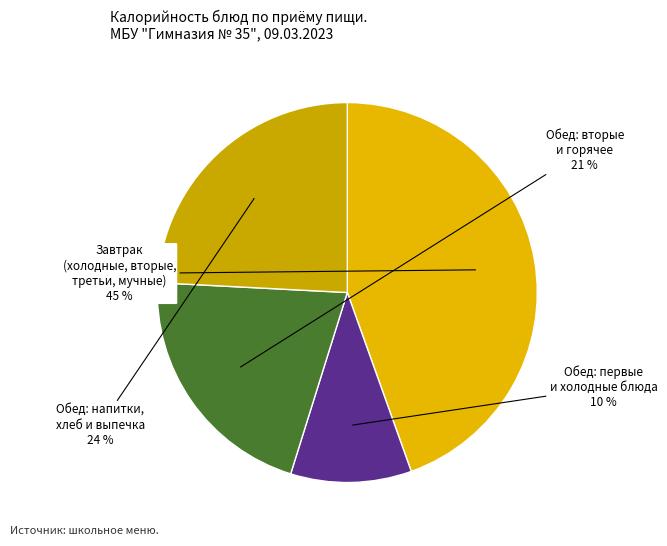

Count the number of slices in the pie.

4